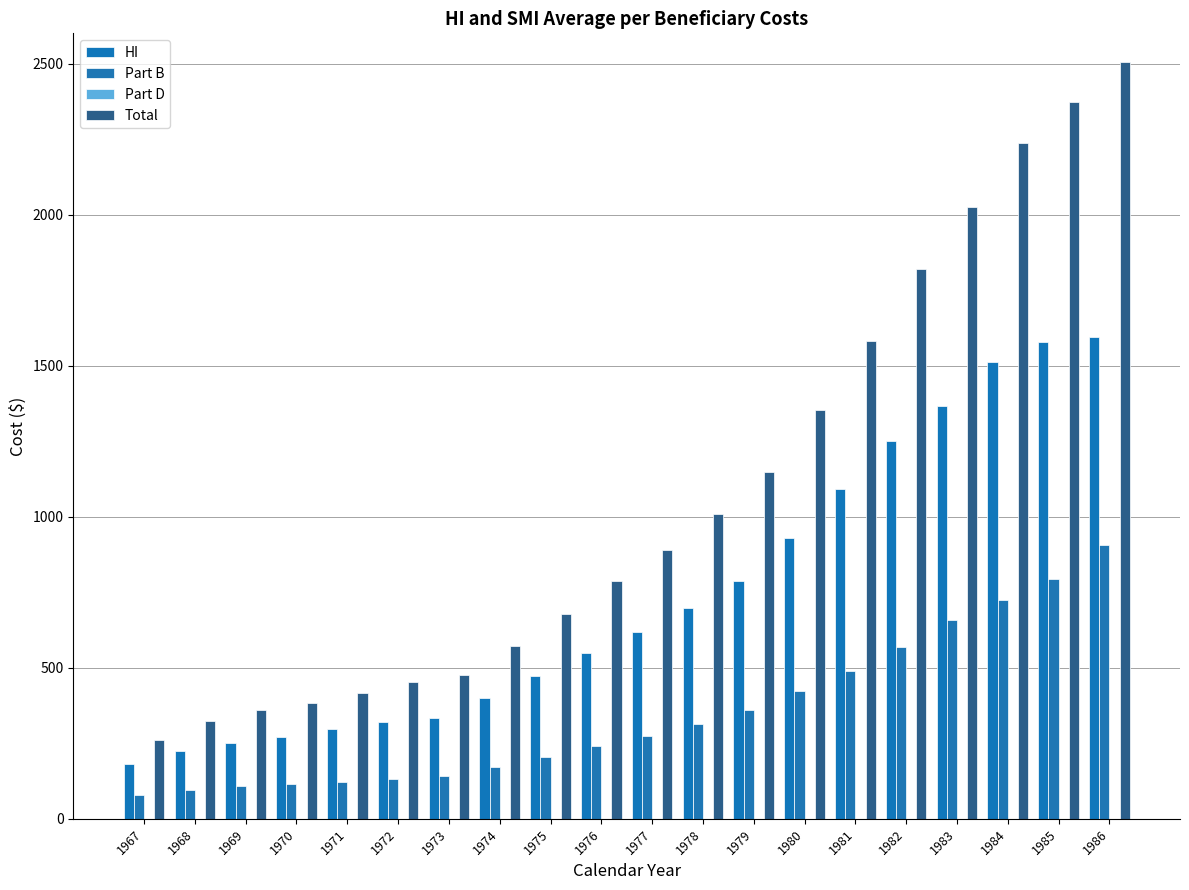

How many data points does each series have?

20